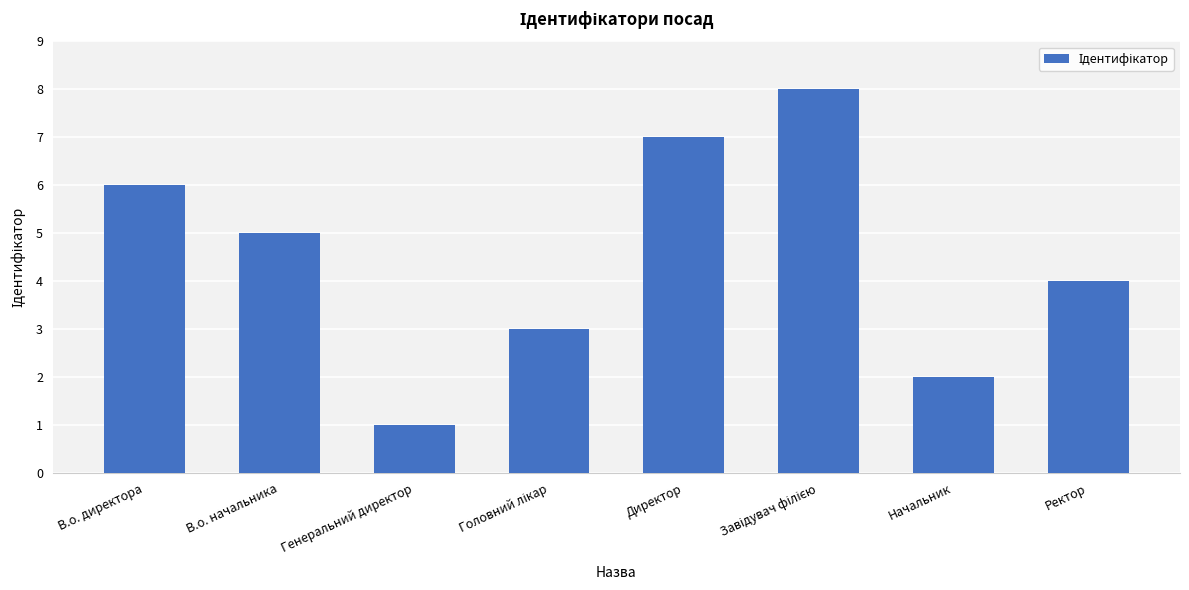

The value at Начальник is 2. True or false?

True